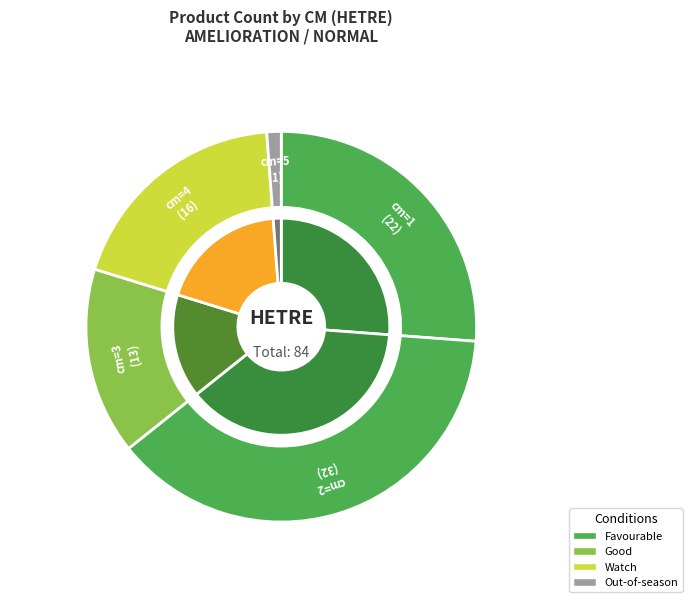

Combined, what portion of the pie is 2 and 4?

57.1%